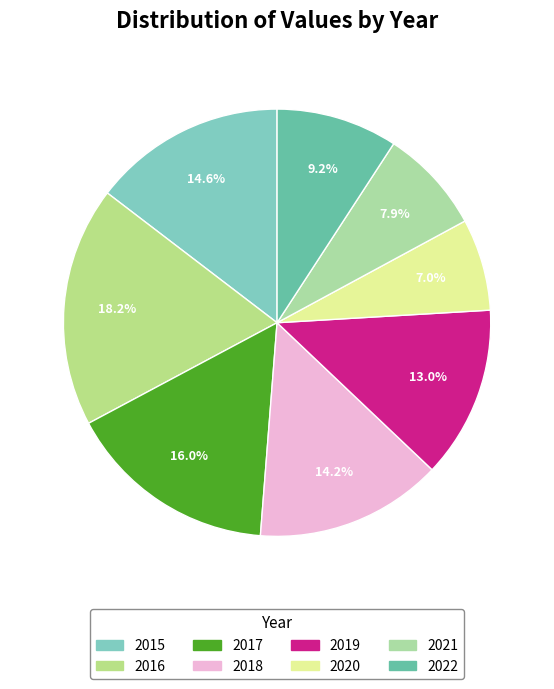

How many segments does this pie chart have?

8